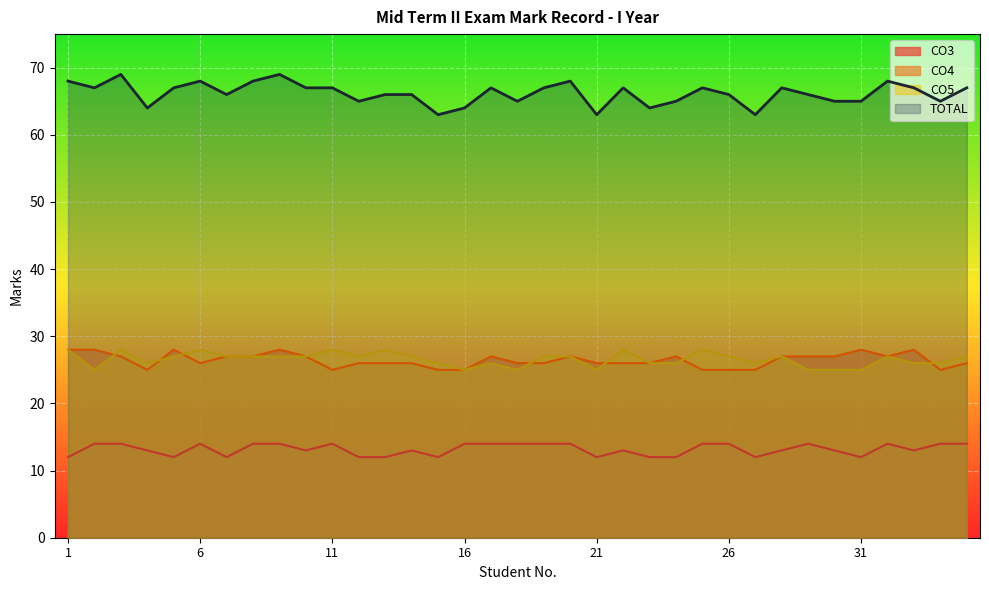

True or false: CO3 has a value of 13 at 22.

True